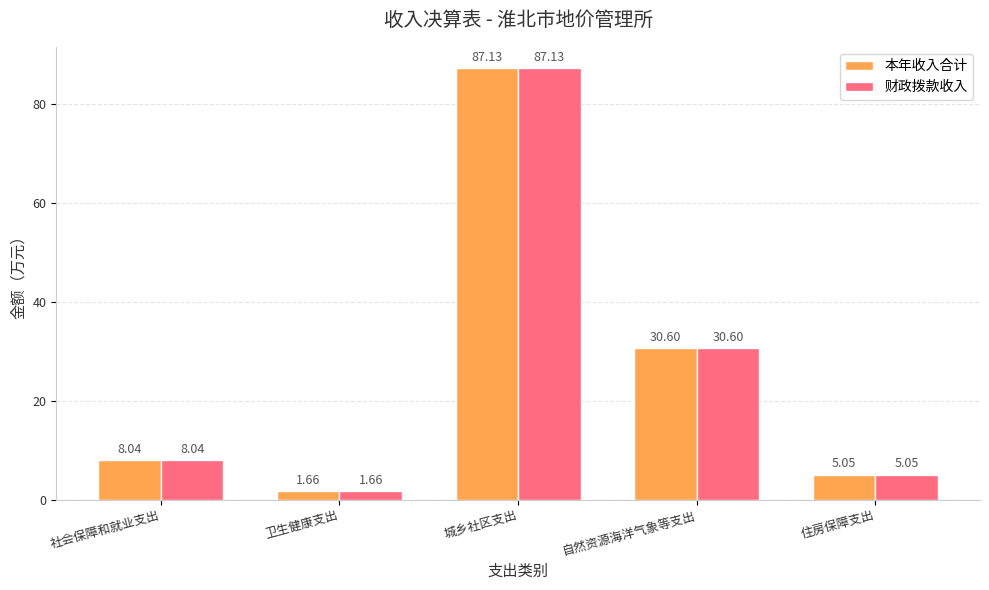

Rank the categories by 本年收入合计 value from lowest to highest.

卫生健康支出, 住房保障支出, 社会保障和就业支出, 自然资源海洋气象等支出, 城乡社区支出